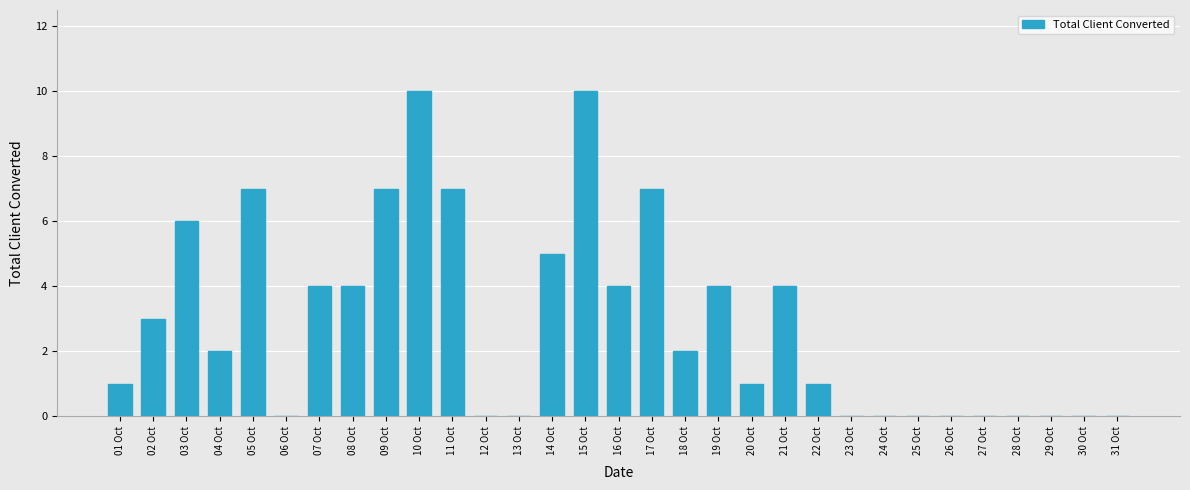

What is the sum of all values?

89